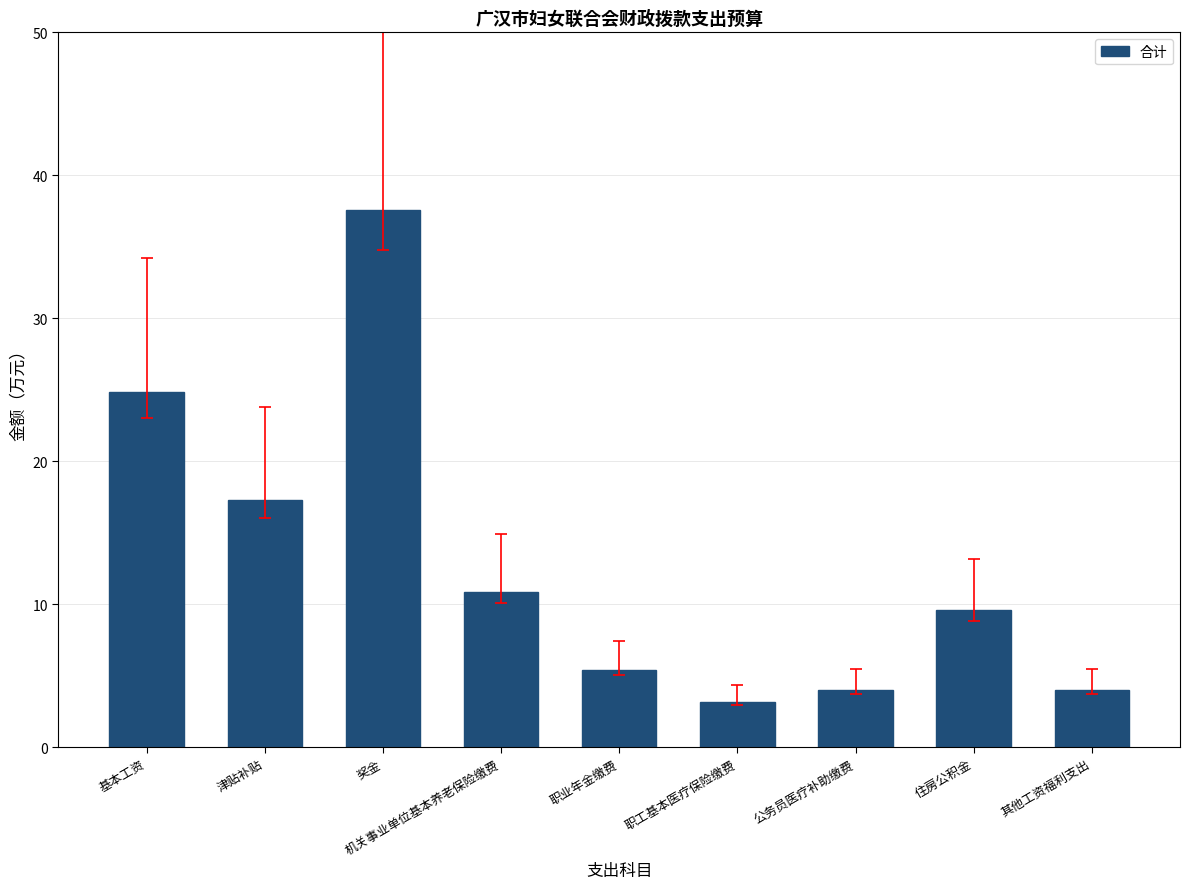

What is the greatest value displayed?

37.6